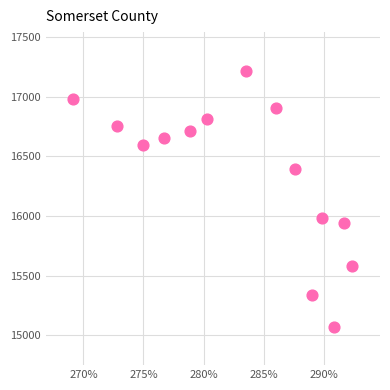

What is the range of X values (max minus min)?

23184